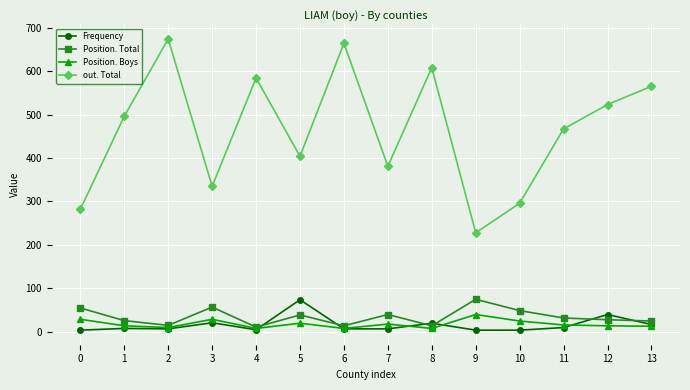

What is the spread (max minus min) of values at 12?

509